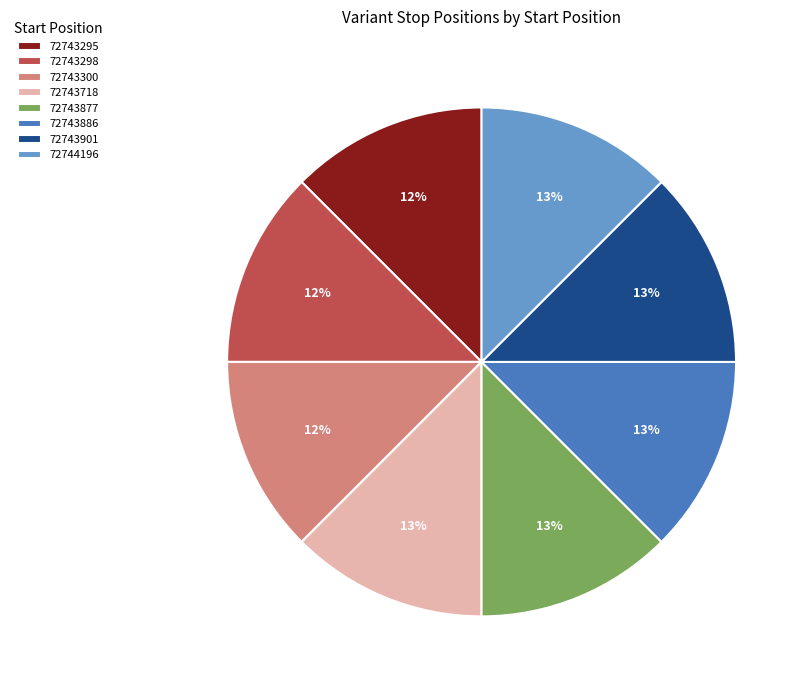

Is it true that 72743300 is 12% of the pie?

True